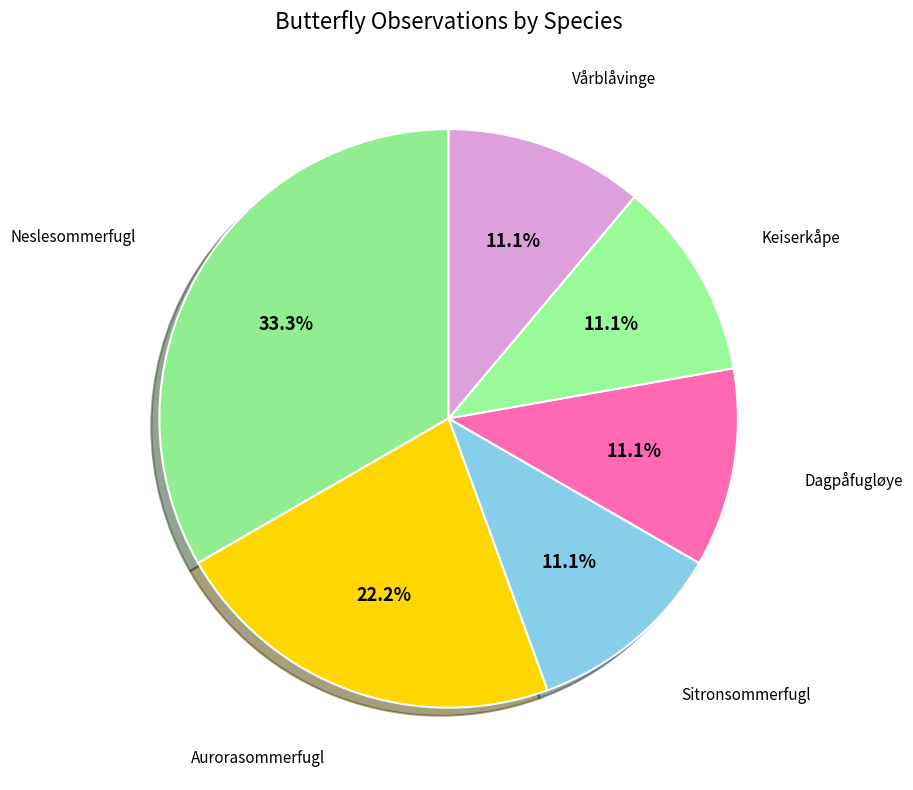

What is the largest slice in the pie chart?

Neslesommerfugl